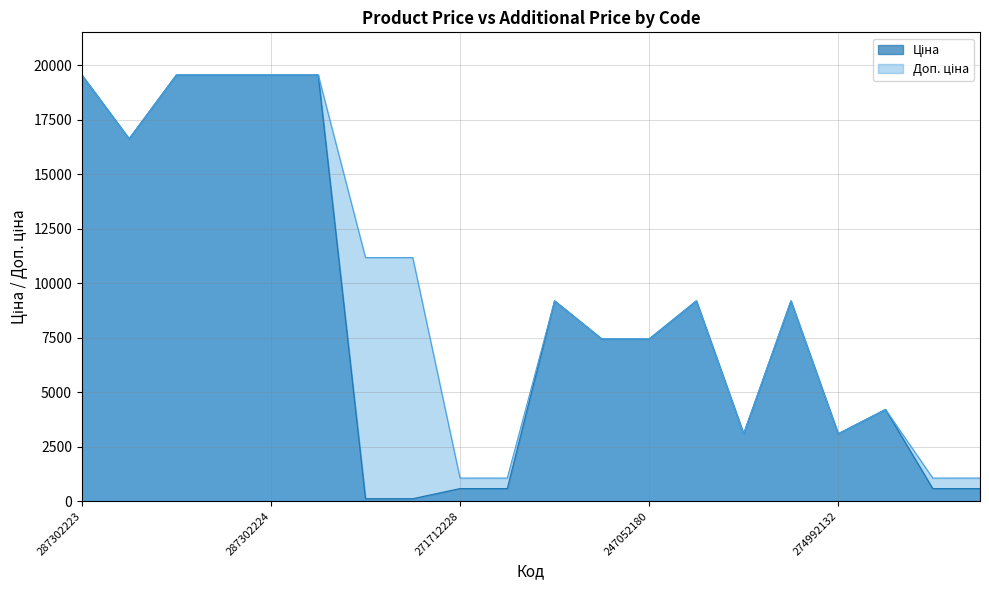

Rank the series by their maximum value, from lowest to highest.

Ціна, Доп. ціна